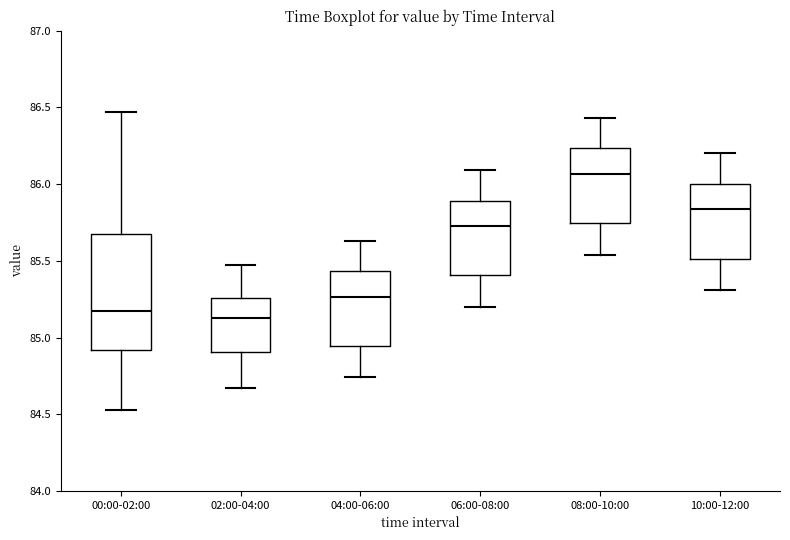

Comparing the boxes themselves (not the whiskers), which one is the tallest?

00:00-02:00